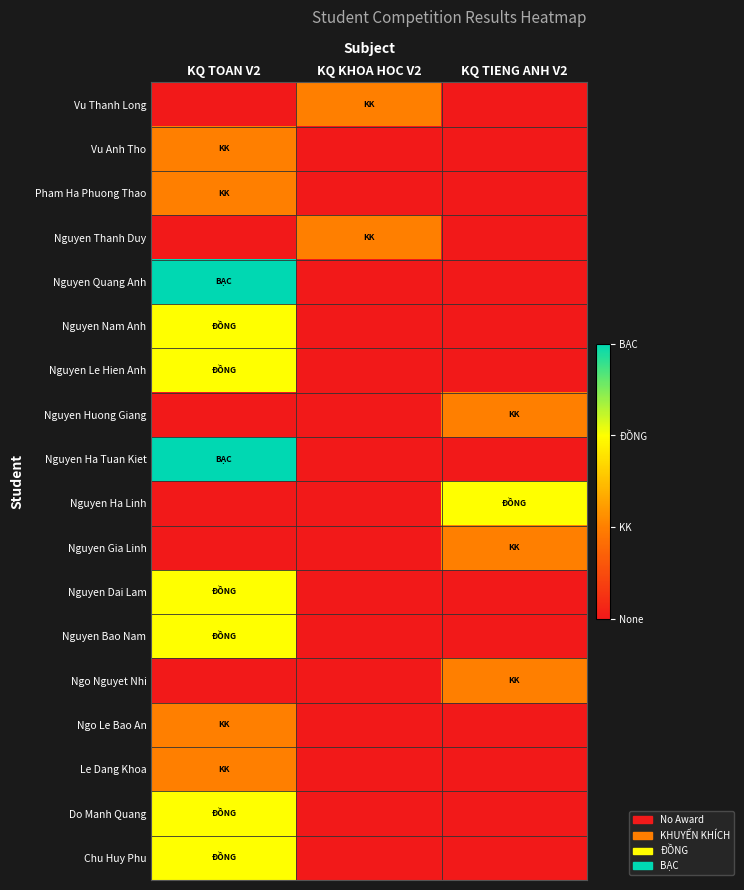

Between KQ TOAN V2 and KQ KHOA HOC V2, which is larger?

KQ KHOA HOC V2